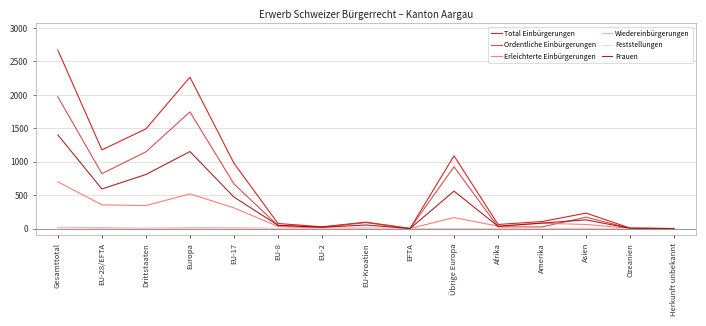

Which category has the highest value across all series?

Gesamttotal